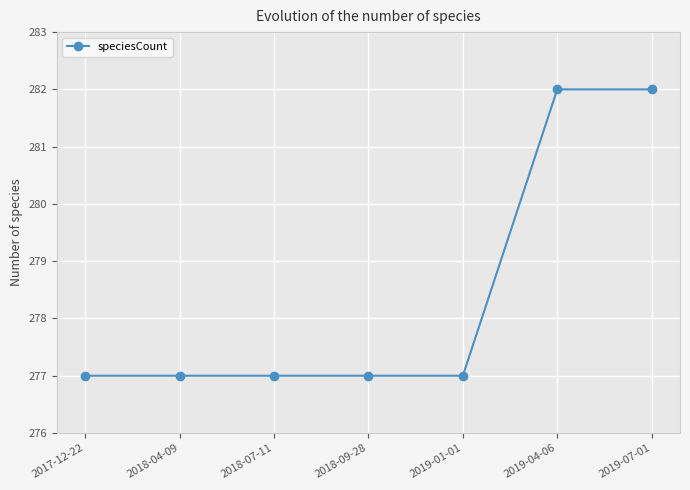

The chart shows a value of 282 at 2019-04-06. True or false?

True